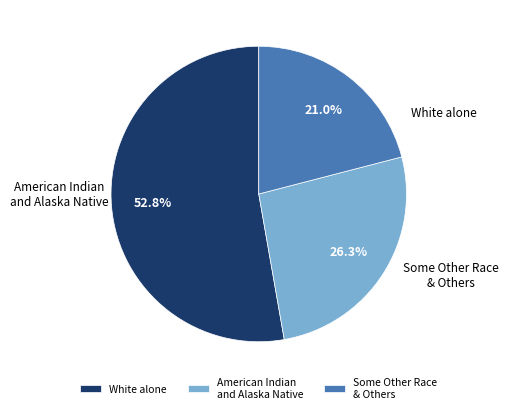

The American Indian and Alaska Native slice represents 33% of the pie. True or false?

False